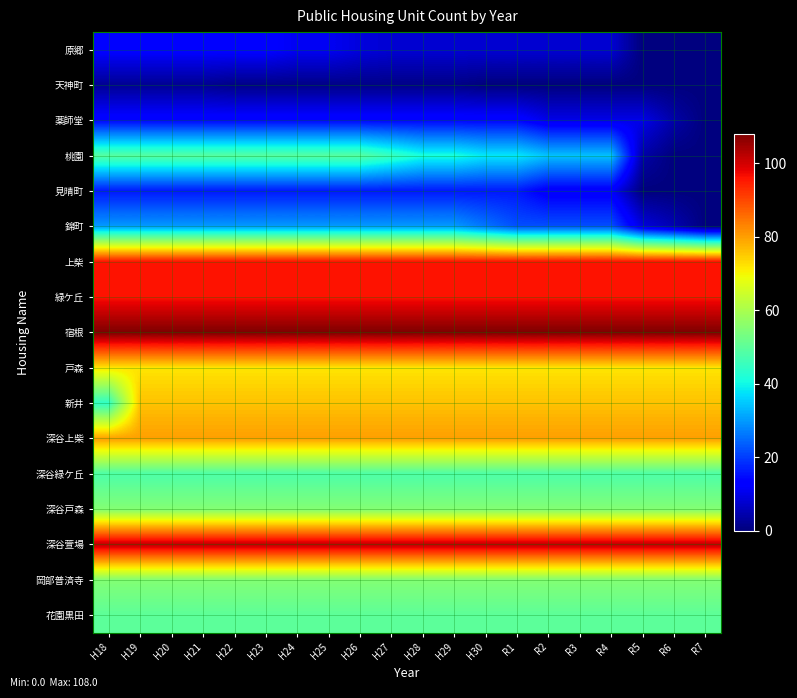

List the series in order of their peak value, lowest first.

天神町, 原郷, 薬師堂, 見晴町, 錦町, 深谷緑ケ丘, 桃園, 花園黒田, 深谷戸森, 岡部普済寺, 戸森, 新井, 深谷上柴, 上柴, 緑ケ丘, 深谷萱場, 宿根